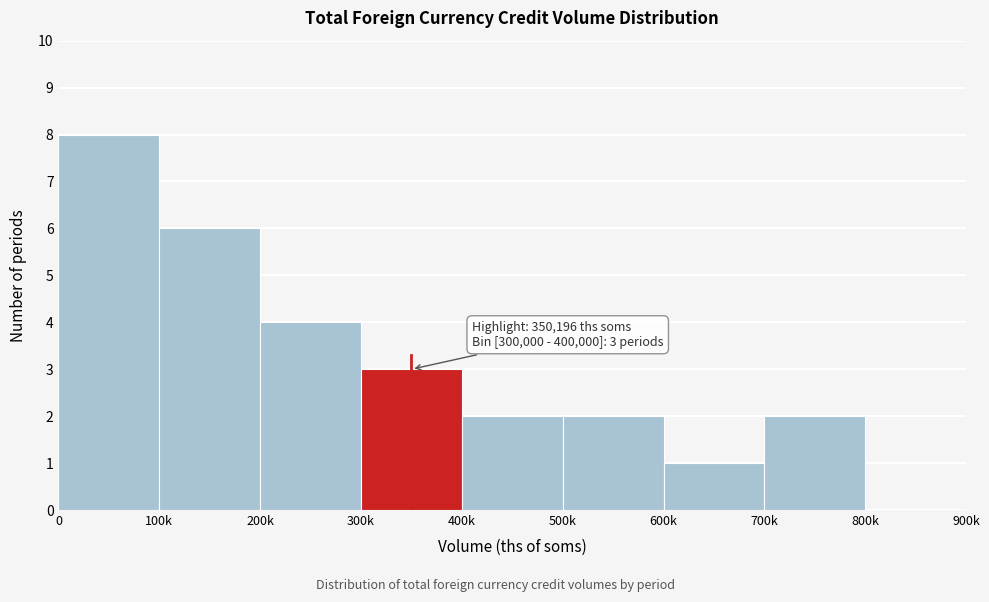

Reading left to right, list all the values displayed in this chart.

0=8	100k=6	200k=4	300k=3	400k=2	500k=2	600k=1	700k=2	800k=0